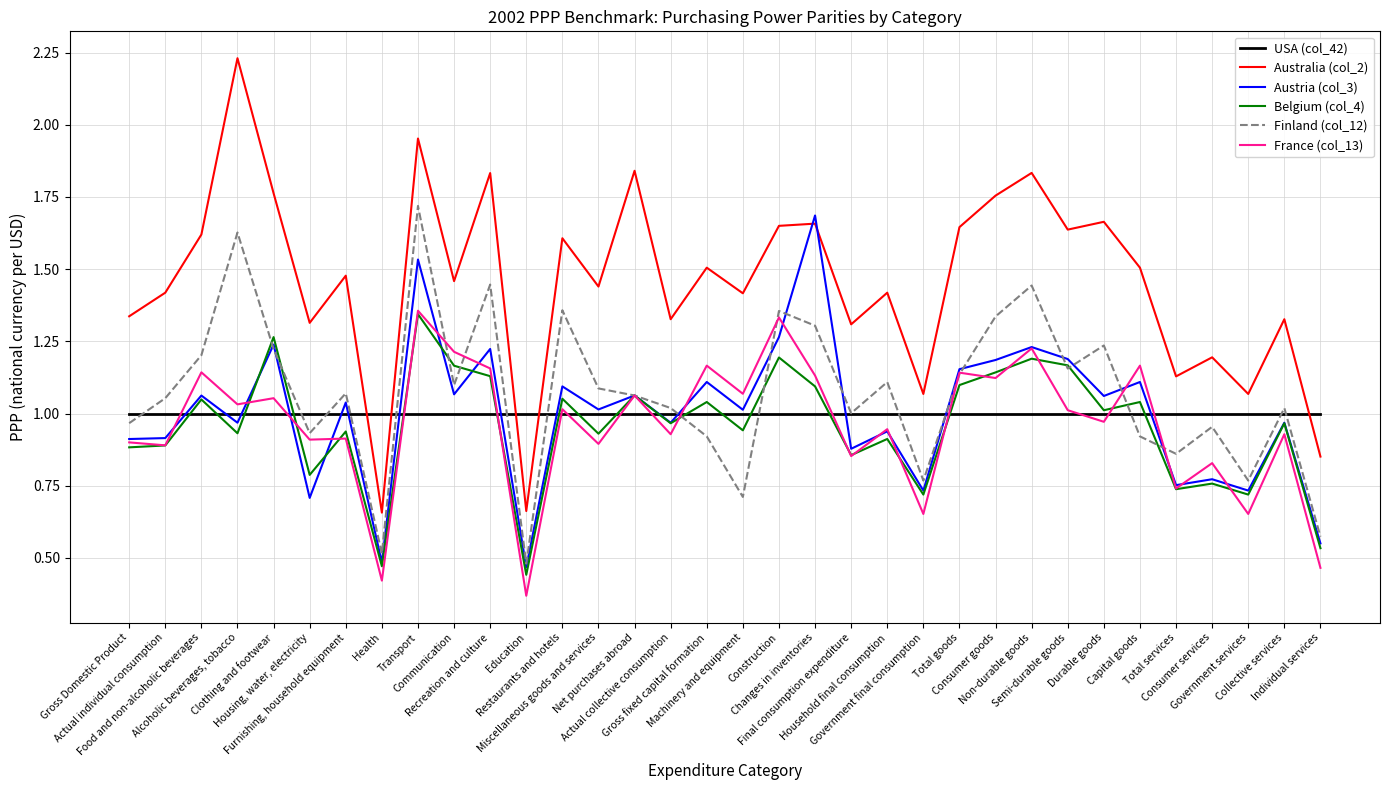

Which series has the widest spread of values?

Australia (col_2)